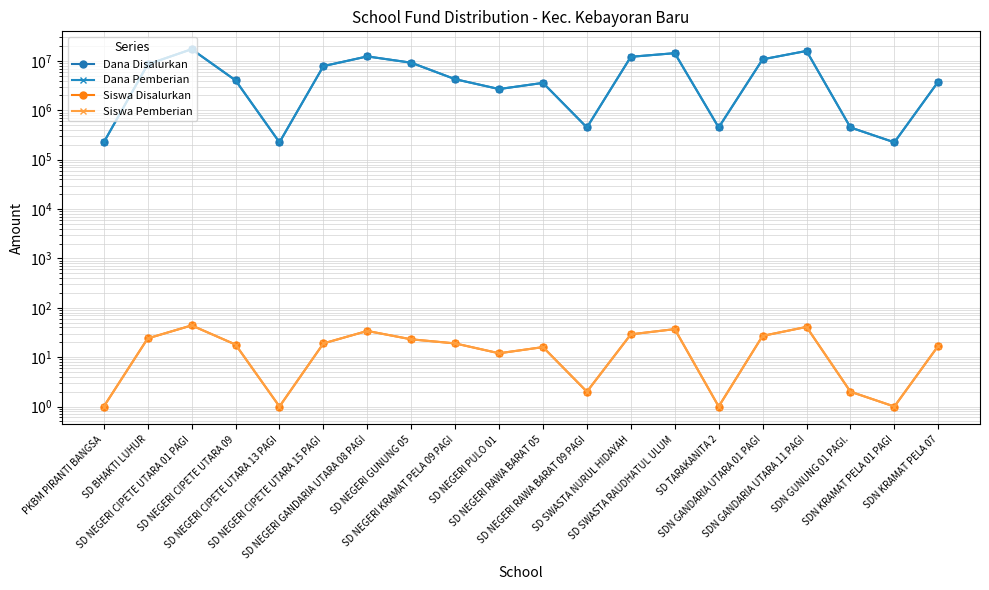

Reading left to right, list all the values displayed in this chart.

Dana Disalurkan: 225000	8550000	17325000	4050000	225000	7875000	12375000	9225000	4275000	2700000	3600000	450000	12150000	14400000	450000	10800000	15975000	450000	225000	3825000
Dana Pemberian: 225000	8550000	17325000	4050000	225000	7875000	12375000	9225000	4275000	2700000	3600000	450000	12150000	14400000	450000	10800000	15975000	450000	225000	3825000
Siswa Disalurkan: 1	24	44	18	1	19	34	23	19	12	16	2	29	37	1	27	41	2	1	17
Siswa Pemberian: 1	24	44	18	1	19	34	23	19	12	16	2	29	37	1	27	41	2	1	17